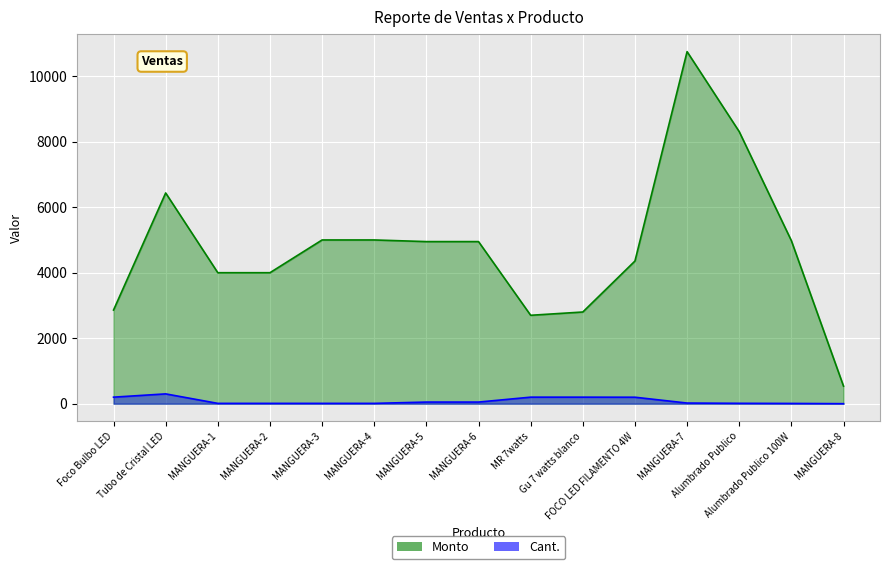

Reading left to right, extract all data points from this chart.

Monto: Foco Bulbo LED=2860.0	Tubo de Cristal LED=6435.0	MANGUERA-1=4000.0	MANGUERA-2=4000.0	MANGUERA-3=5000.0	MANGUERA-4=5000.0	MANGUERA-5=4950.0	MANGUERA-6=4950.0	MR 7watts=2700.0	Gu 7 watts blanco=2800.0	FOCO LED FILAMENTO 4W=4356.0	MANGUERA-7=10750.0	Alumbrado Publico=8307.6	Alumbrado Publico 100W=4978.4	MANGUERA-8=537.5
Cant.: Foco Bulbo LED=200.0	Tubo de Cristal LED=300.0	MANGUERA-1=10.0	MANGUERA-2=10.0	MANGUERA-3=10.0	MANGUERA-4=10.0	MANGUERA-5=50.0	MANGUERA-6=50.0	MR 7watts=200.0	Gu 7 watts blanco=200.0	FOCO LED FILAMENTO 4W=198.0	MANGUERA-7=20.0	Alumbrado Publico=12.0	Alumbrado Publico 100W=8.0	MANGUERA-8=1.0